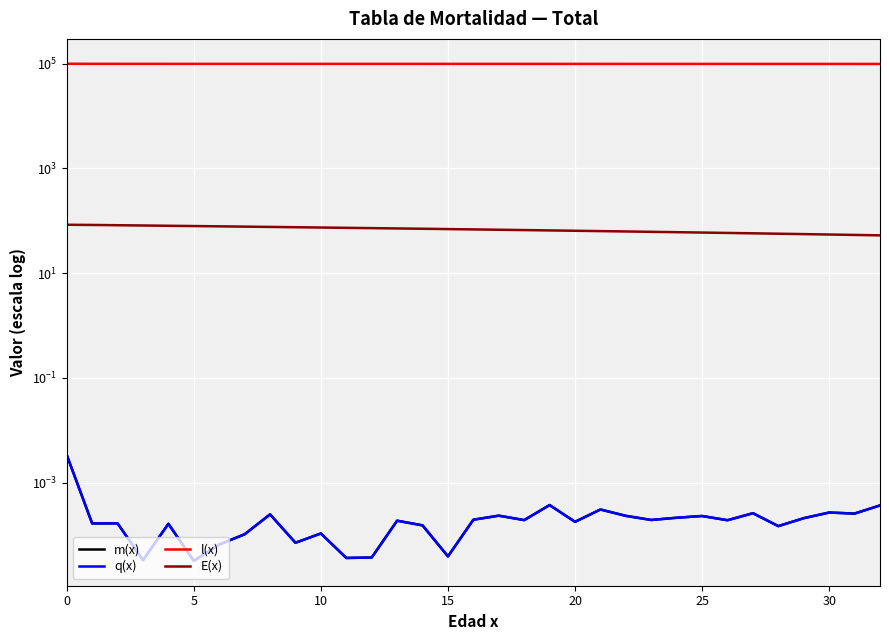

What are all the series names shown in the legend?

m(x), q(x), l(x), E(x)